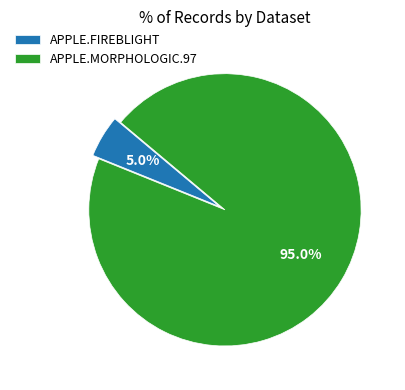

True or false: APPLE.MORPHOLOGIC.97 accounts for 95% of the total.

True